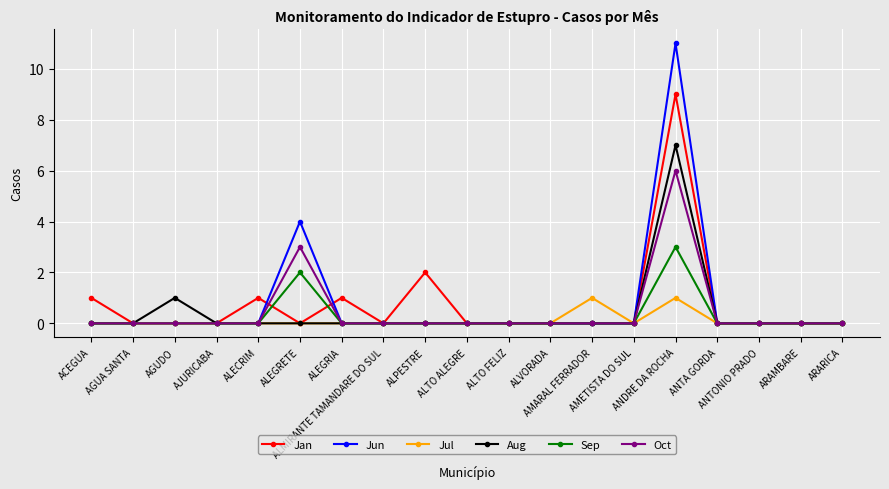

True or false: Aug has more than 1 interior local peaks.

True